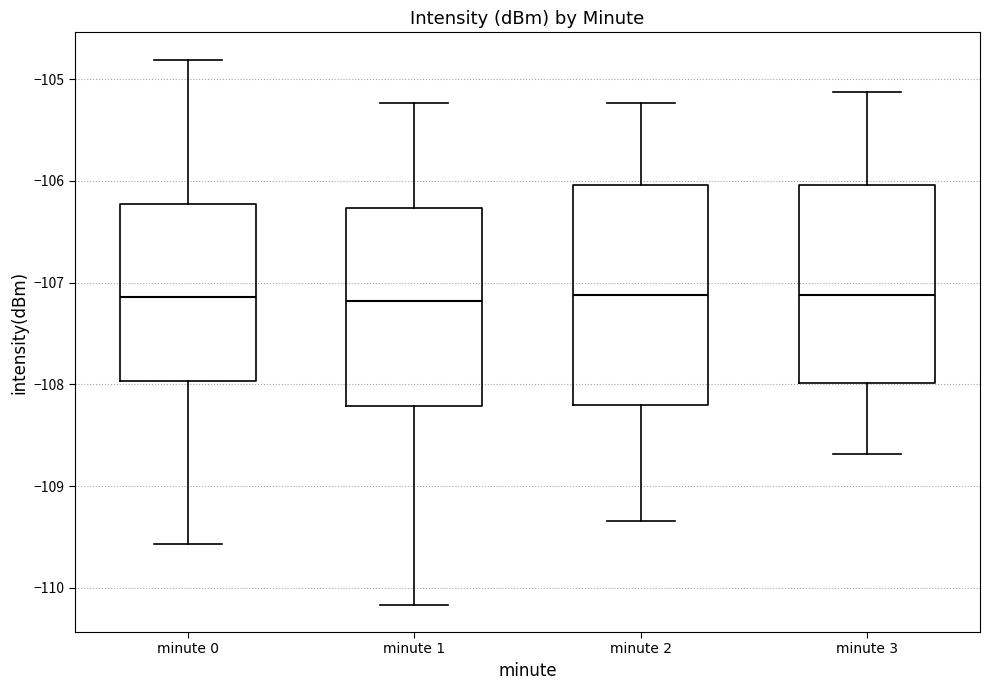

Where does the lower whisker of the box for minute 3 end on the y-axis? The values are not printed on the chart, so give them approximately, as read against the axis.

-108.7